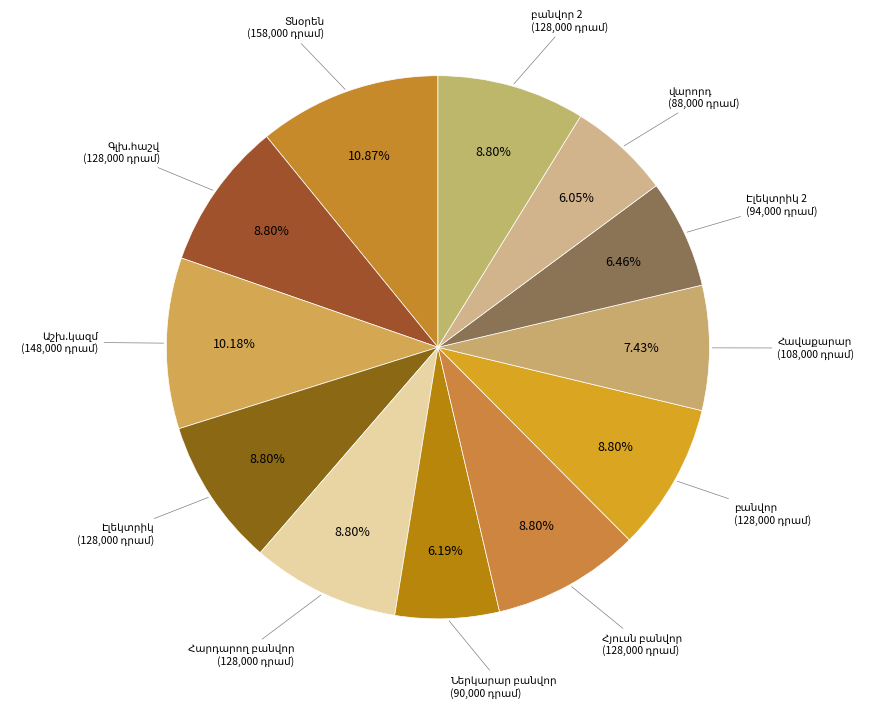

Count the number of slices in the pie.

12